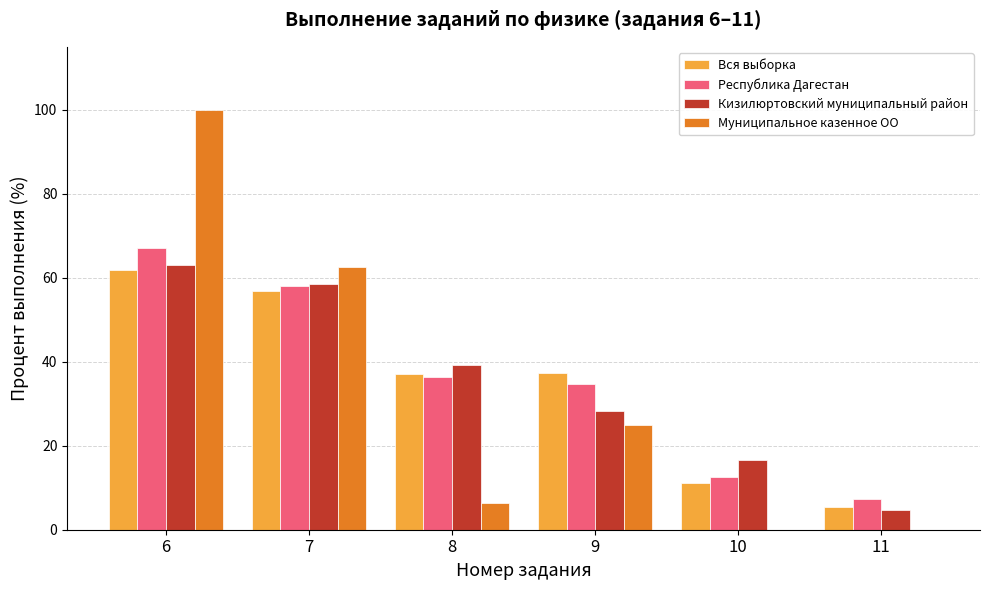

What is the sum of all Кизилюртовский муниципальный район values?

210.4